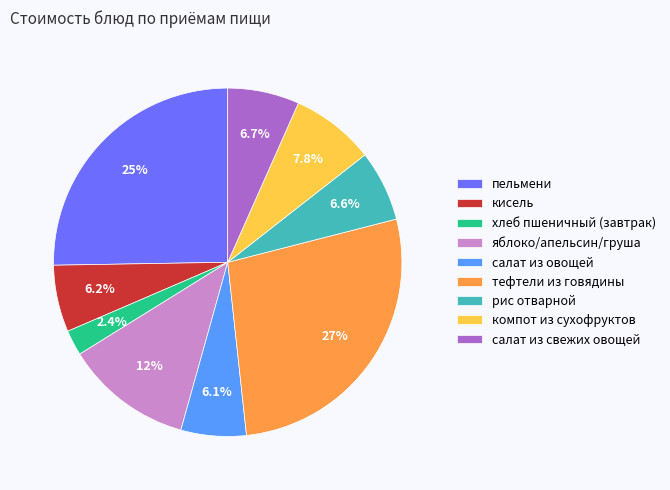

To the nearest percent, what is the combined percentage of хлеб пшеничный (завтрак) and салат из овощей?

8%